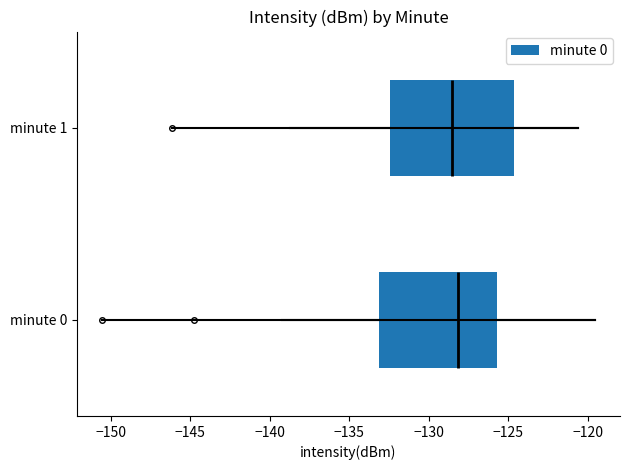

Reading bottom to top, read every box against the x-axis: the position of its median line, the range the box covers, and the ends of its whiskers. The values are not printed on the chart, so give them approximately, as read against the axis.

minute 0: median -128.0, box -133.0 to -125.5, whiskers -139.0 to -119.5
minute 1: median -128.5, box -132.5 to -124.5, whiskers -139.0 to -120.5